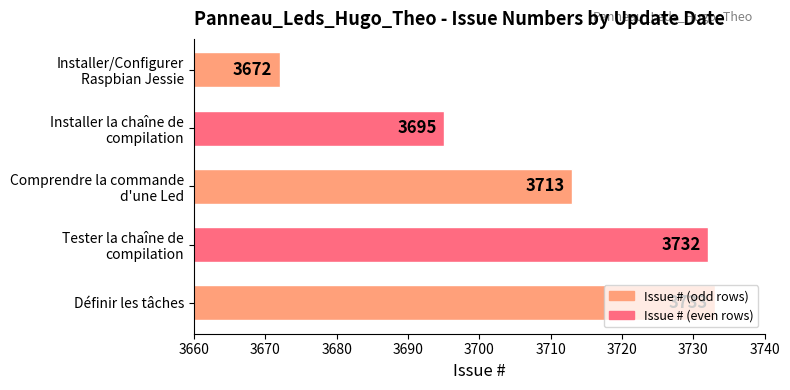

Does the chart contain any negative values?

No